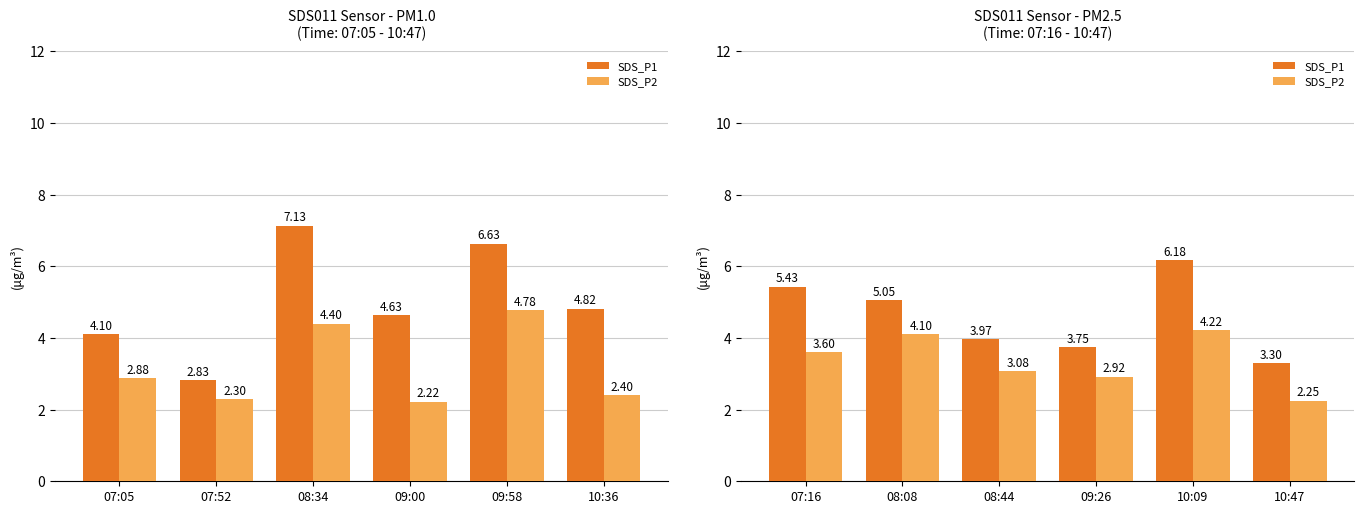

How many values in the SDS_P1 series exceed 5?

3